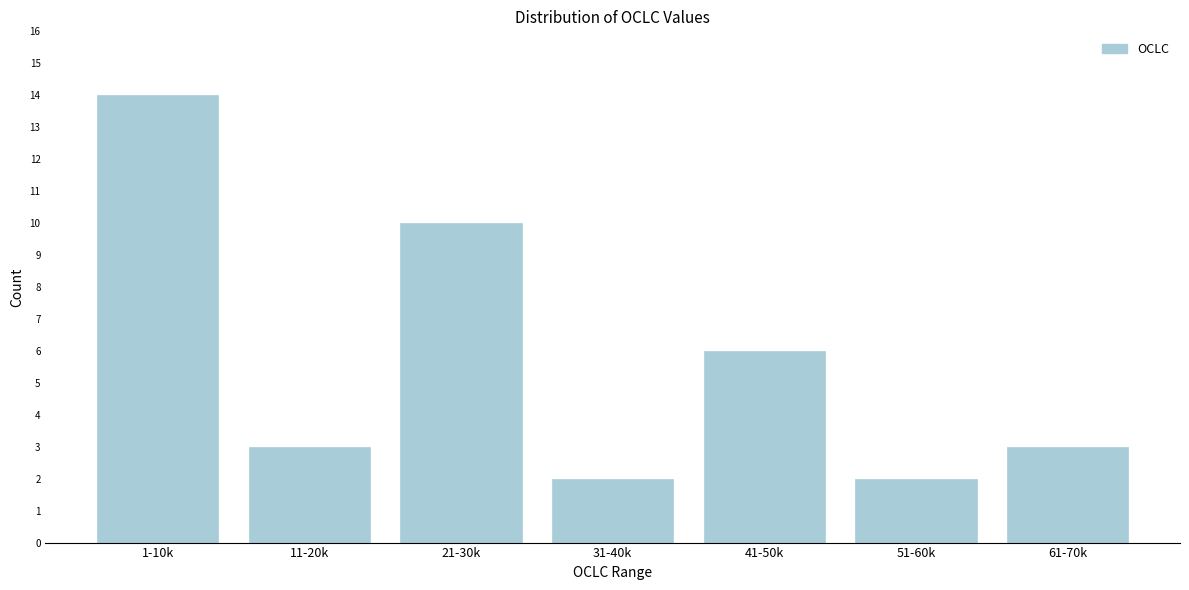

Reading left to right, transcribe all the data shown in this chart.

14	3	10	2	6	2	3